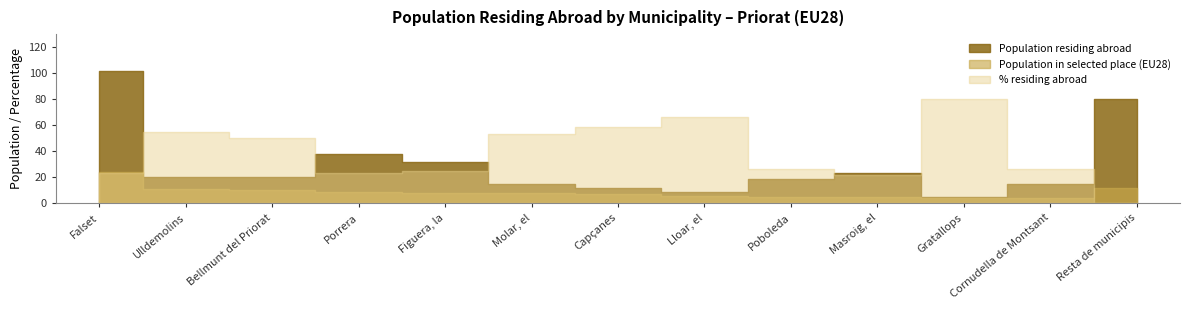

True or false: Population in selected place has more than 0 points higher than both neighbors.

False